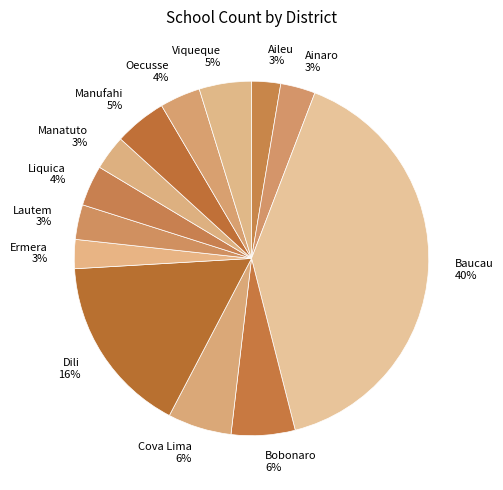

To the nearest percent, what is the average slice percentage?

8%